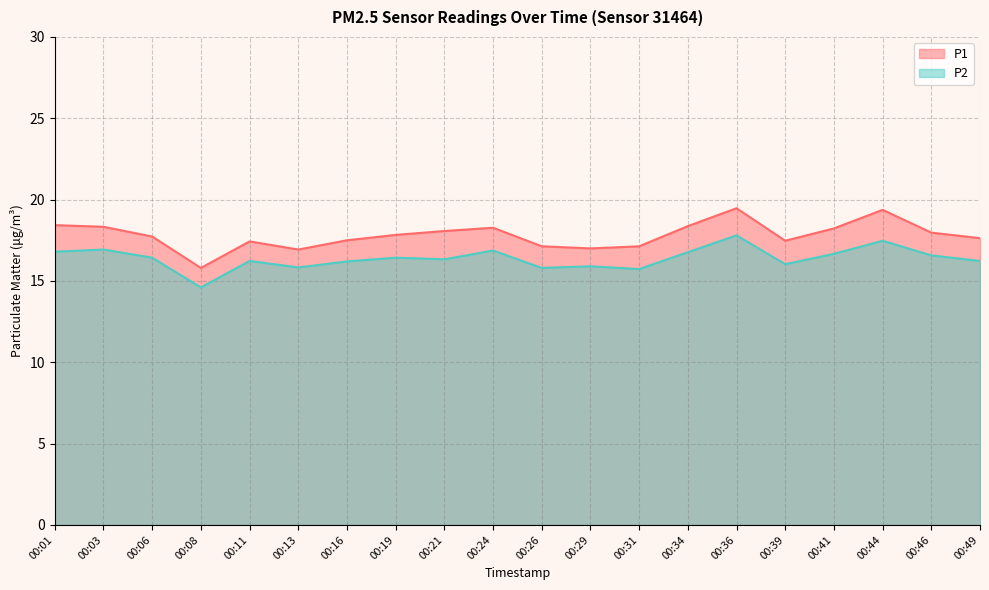

How many lines are shown in the chart?

2